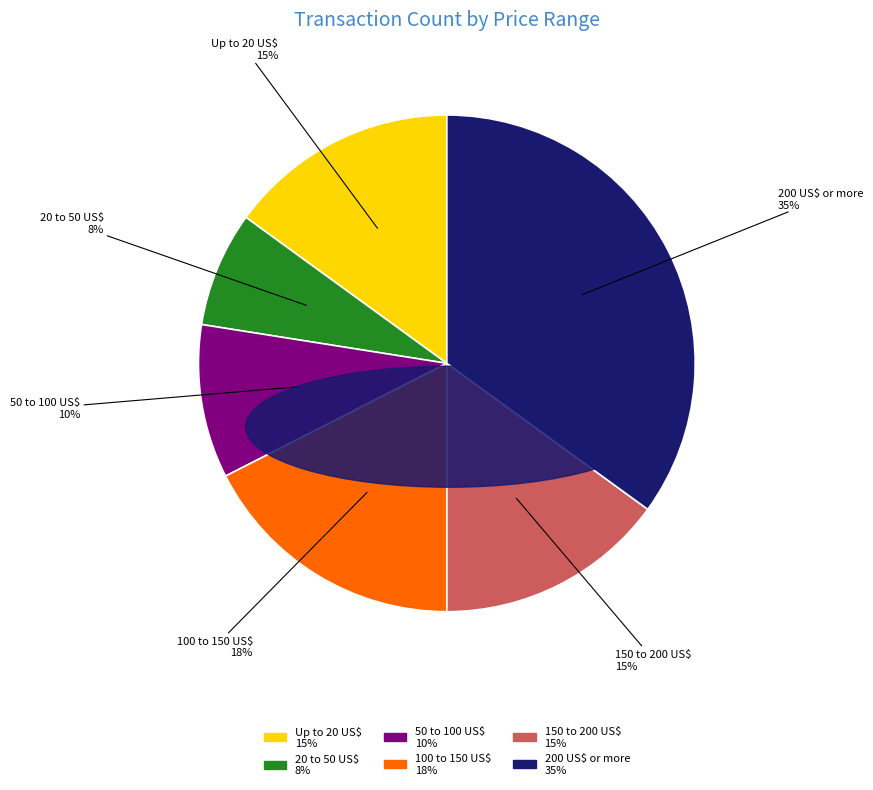

To the nearest percent, what is the combined percentage of 200 US$ or more and 100 to 150 US$?

52%